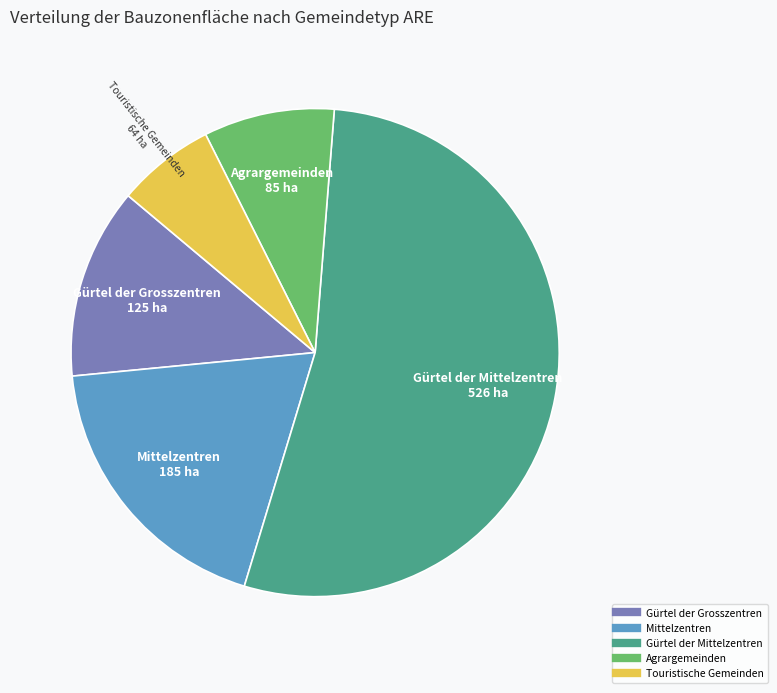

What is the ratio of the value at Mittelzentren to the value at Gürtel der Mittelzentren?

0.4